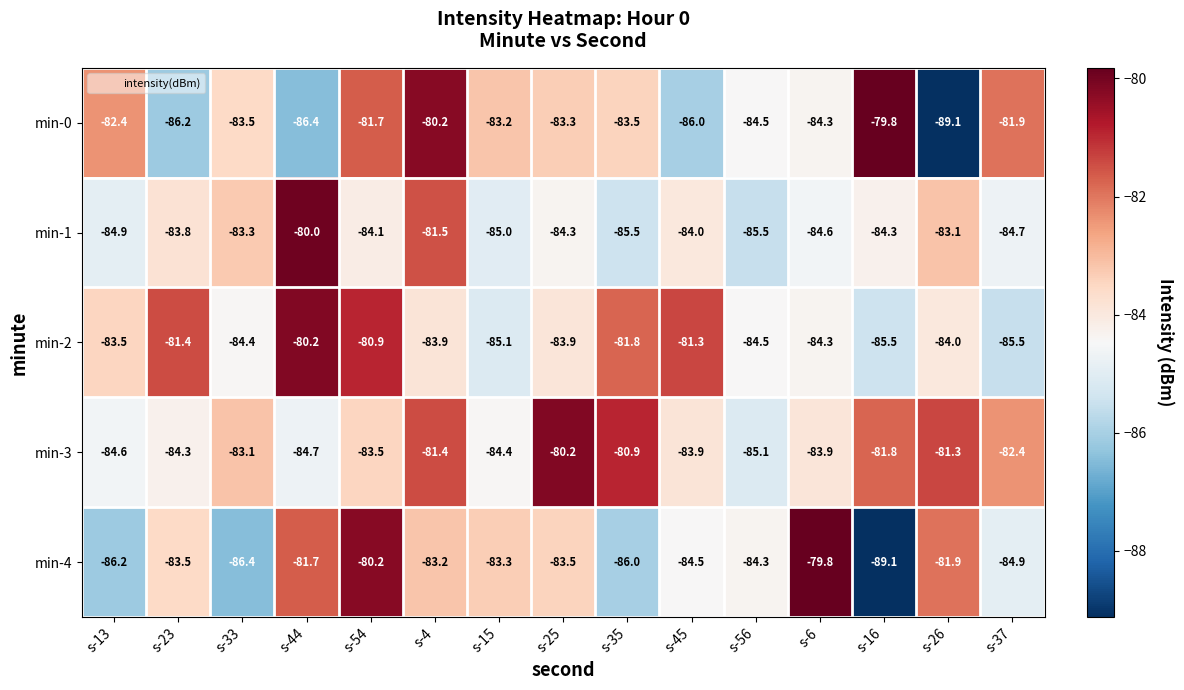

Is it true that min-2 equals -84.4 at s-33?

True